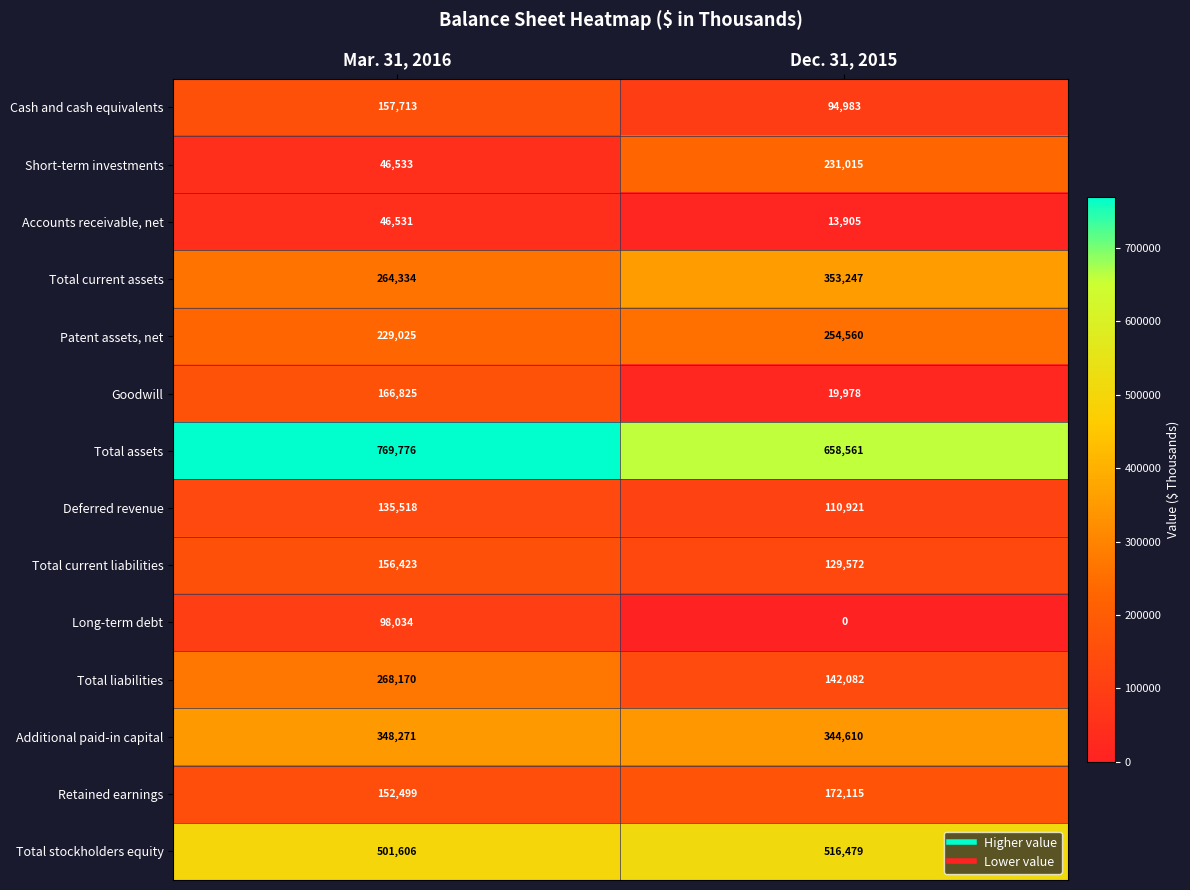

Reading left to right, list all the values displayed in this chart.

Cash and cash equivalents: Mar. 31, 2016=157713	Dec. 31, 2015=94983
Short-term investments: Mar. 31, 2016=46533	Dec. 31, 2015=231015
Accounts receivable, net: Mar. 31, 2016=46531	Dec. 31, 2015=13905
Total current assets: Mar. 31, 2016=264334	Dec. 31, 2015=353247
Patent assets, net: Mar. 31, 2016=229025	Dec. 31, 2015=254560
Goodwill: Mar. 31, 2016=166825	Dec. 31, 2015=19978
Total assets: Mar. 31, 2016=769776	Dec. 31, 2015=658561
Deferred revenue: Mar. 31, 2016=135518	Dec. 31, 2015=110921
Total current liabilities: Mar. 31, 2016=156423	Dec. 31, 2015=129572
Long-term debt: Mar. 31, 2016=98034	Dec. 31, 2015=0
Total liabilities: Mar. 31, 2016=268170	Dec. 31, 2015=142082
Additional paid-in capital: Mar. 31, 2016=348271	Dec. 31, 2015=344610
Retained earnings: Mar. 31, 2016=152499	Dec. 31, 2015=172115
Total stockholders equity: Mar. 31, 2016=501606	Dec. 31, 2015=516479